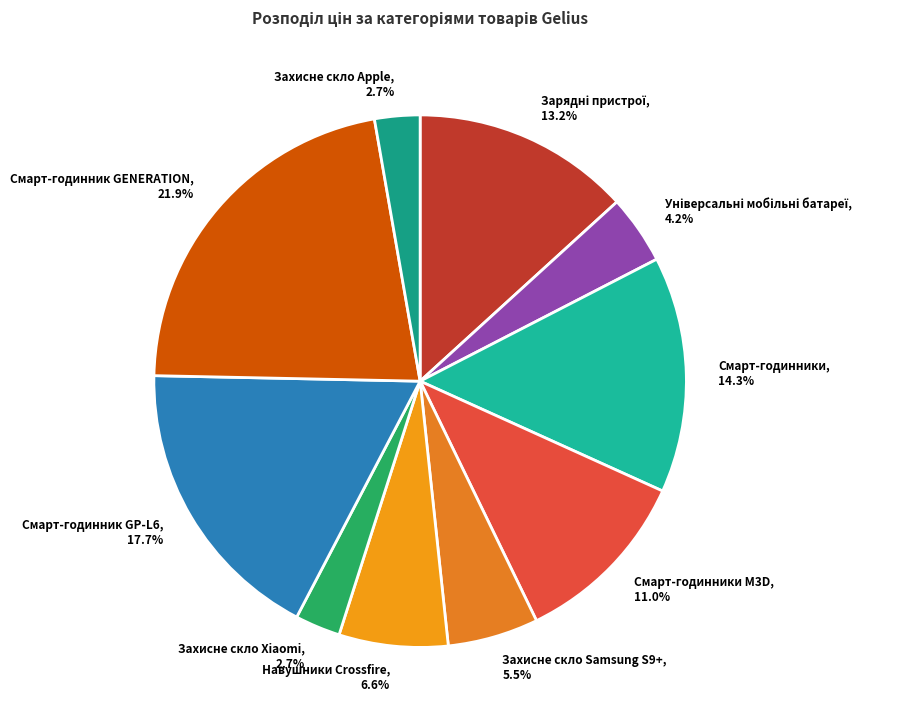

Between Захисне скло Samsung S9+ and Смарт-годинник GP-L6, which is larger?

Смарт-годинник GP-L6